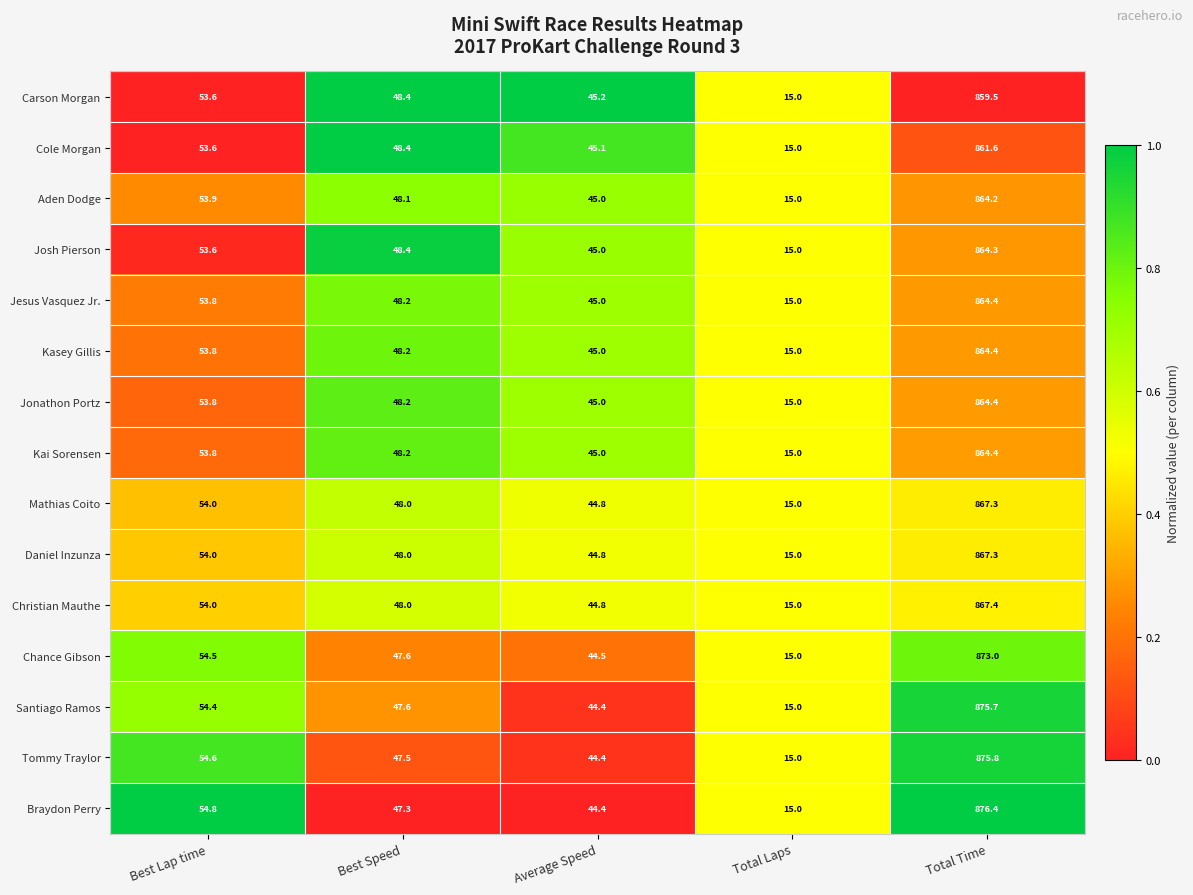

Which category has the highest value across all series?

Total Time